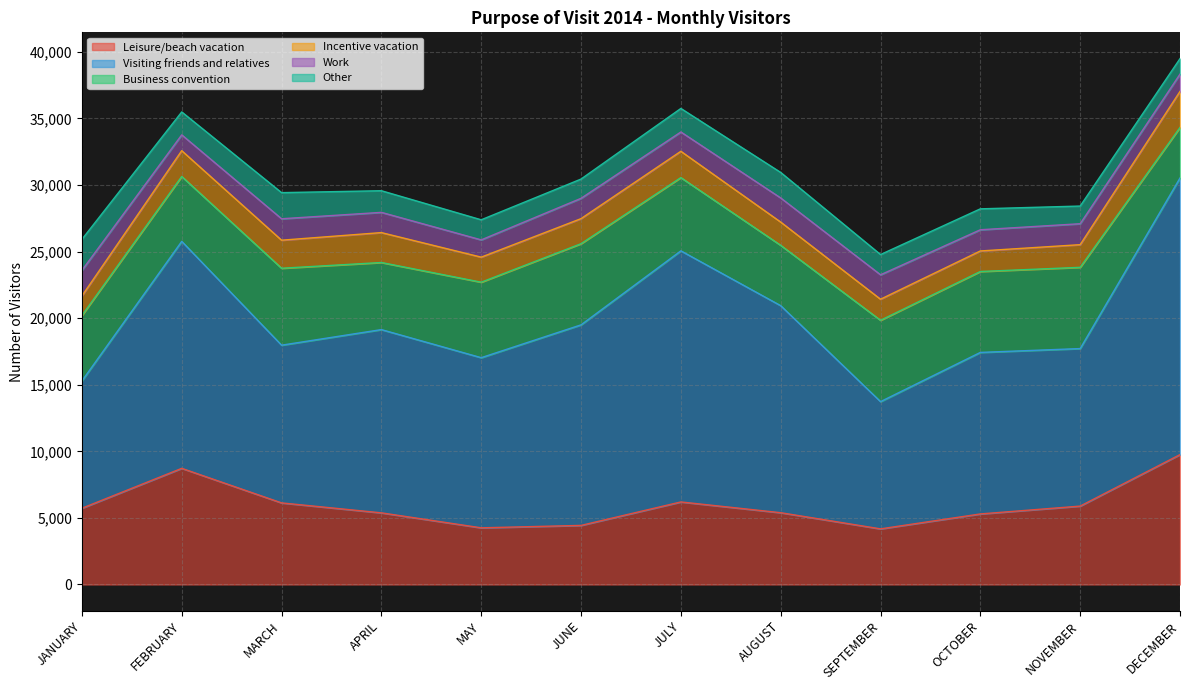

Reading left to right, list all the values displayed in this chart.

Leisure/beach vacation: 5727	8724	6128	5381	4257	4438	6200	5392	4178	5299	5888	9755
Visiting friends and relatives: 9560	17044	11845	13762	12777	15062	18857	15548	9556	12131	11830	20773
Business convention: 4911	4874	5777	5038	5668	6093	5501	4531	6106	6076	6101	3795
Incentive vacation: 1471	1937	2107	2246	1881	1883	1975	1746	1583	1542	1702	2705
Work: 1924	1188	1610	1520	1297	1526	1451	1812	1836	1593	1573	1300
Other: 2327	1722	1961	1625	1509	1446	1767	1916	1520	1571	1327	1164